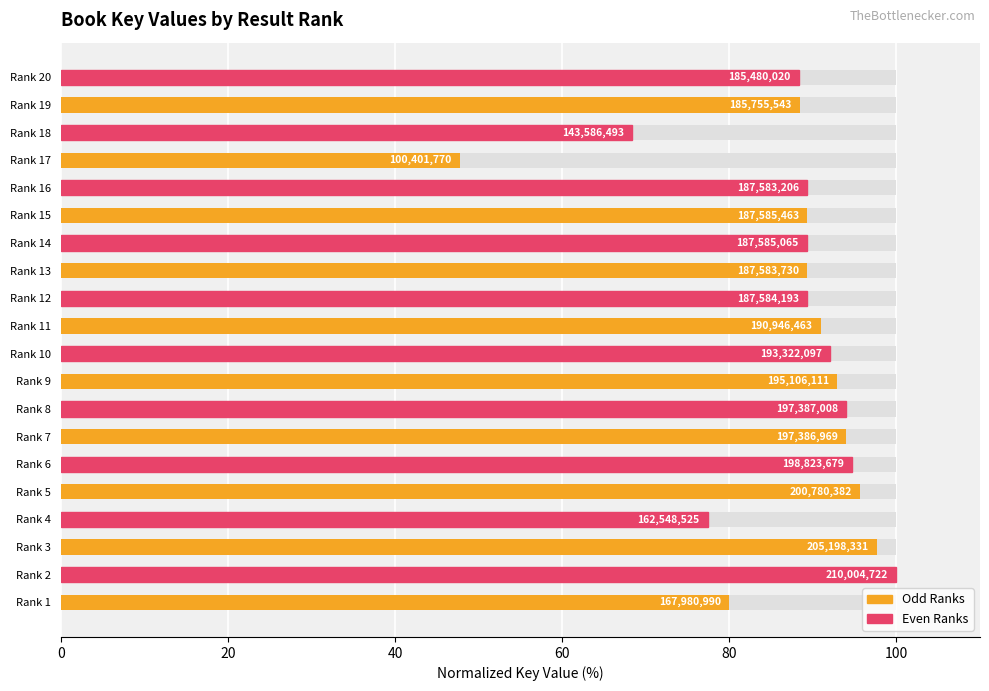

What is the approximate value at Rank 1?

80.0